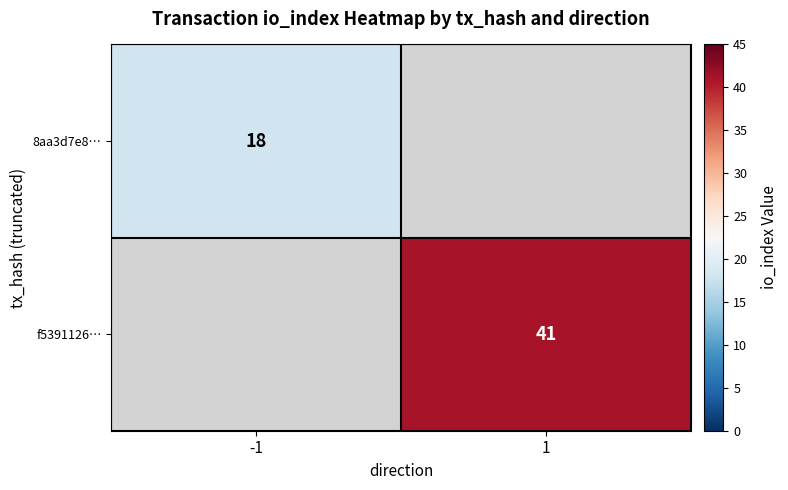

Is it true that f5391126… equals 41 at 1?

True